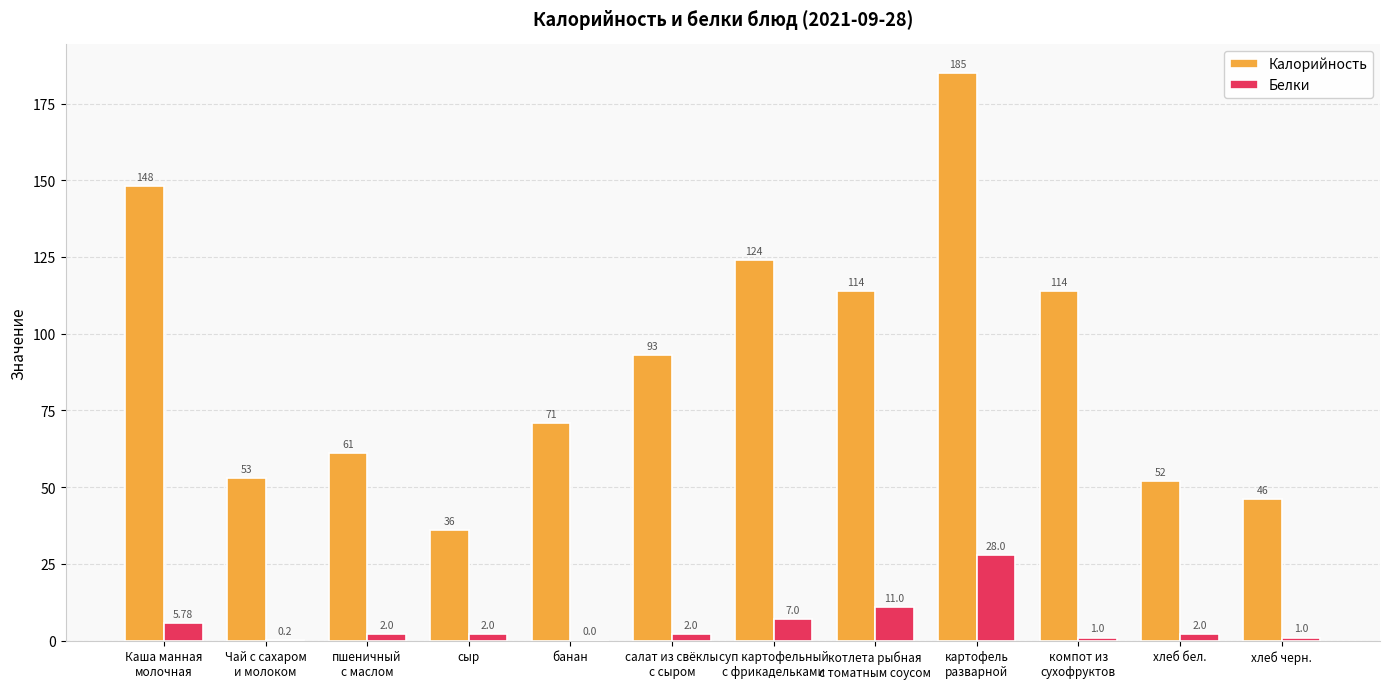

Is it true that Калорийность equals 11.2 at Чай с сахаром
и молоком?

False